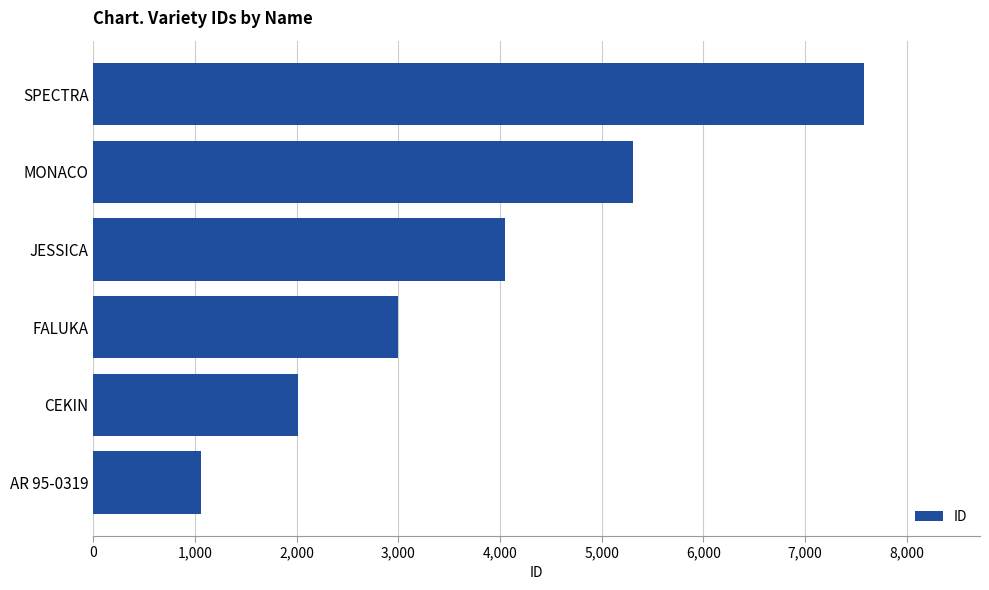

What is the difference between the second highest and minimum values?

4253